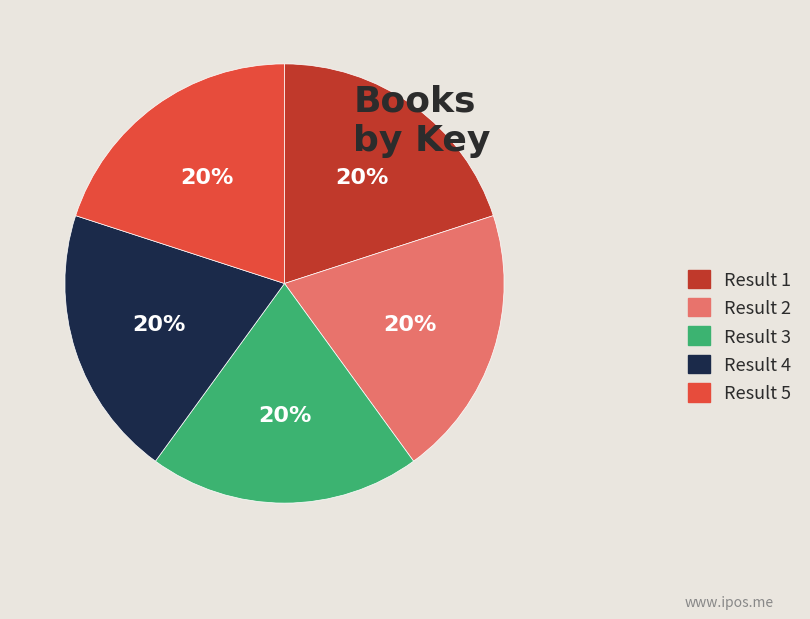

The Result 3 slice represents 29% of the pie. True or false?

False